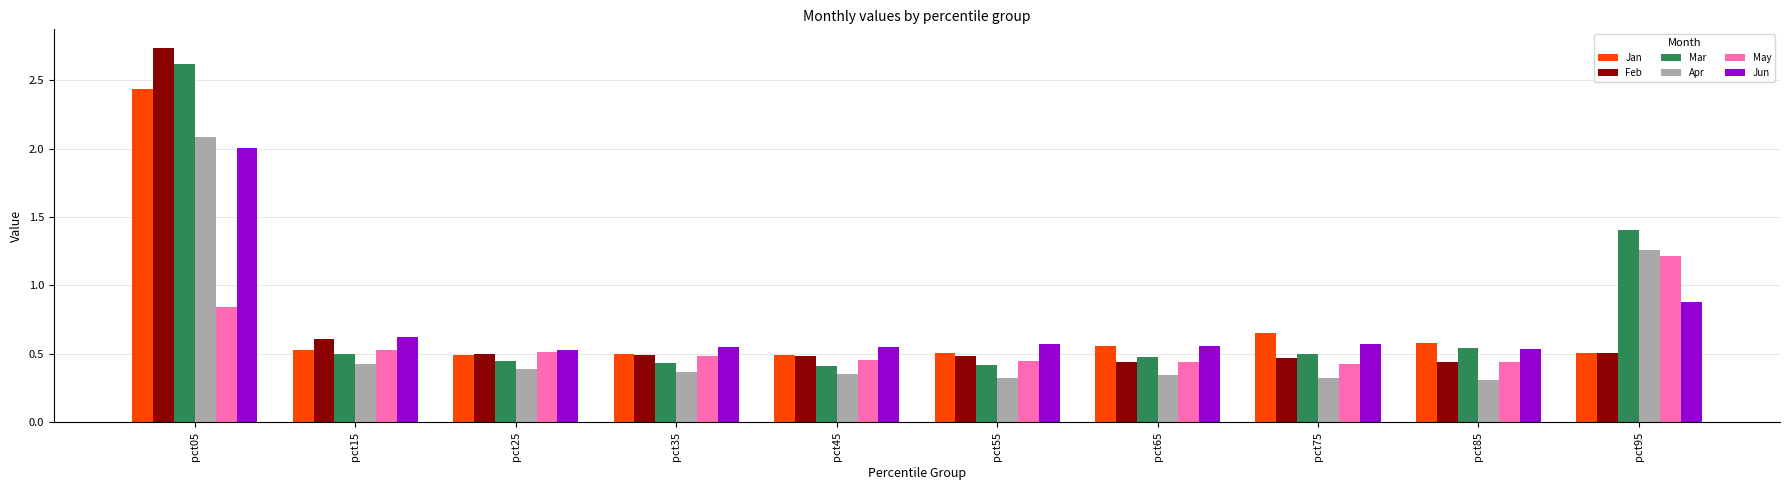

The Jan series shows 0.2 at pct65. True or false?

False